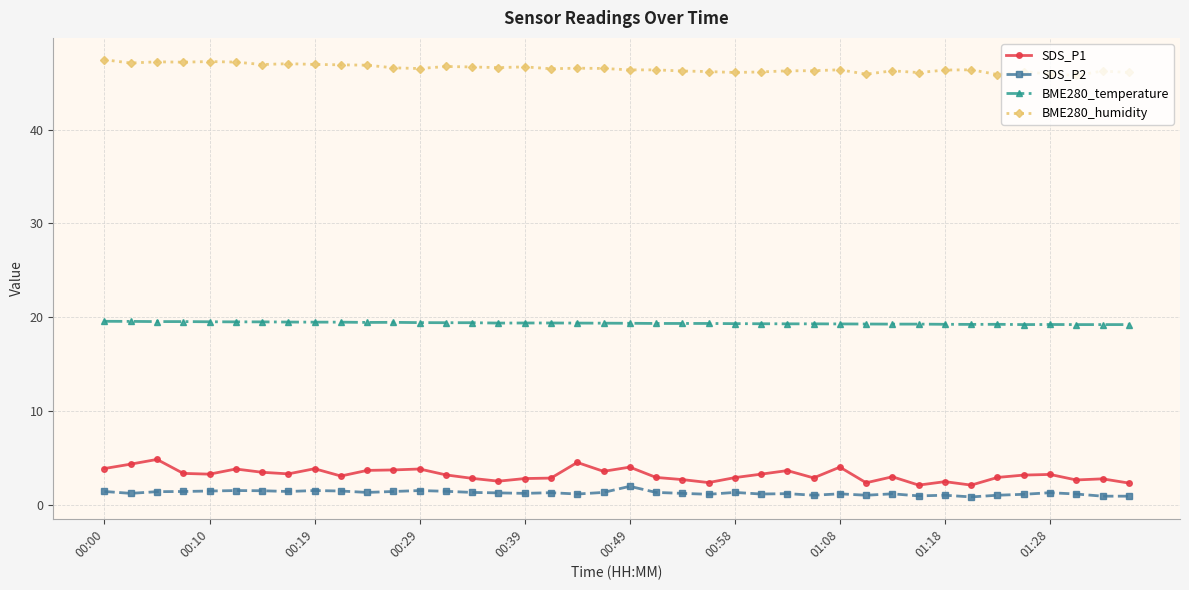

What is the value of the BME280_temperature point at the 25th from the left?

19.3